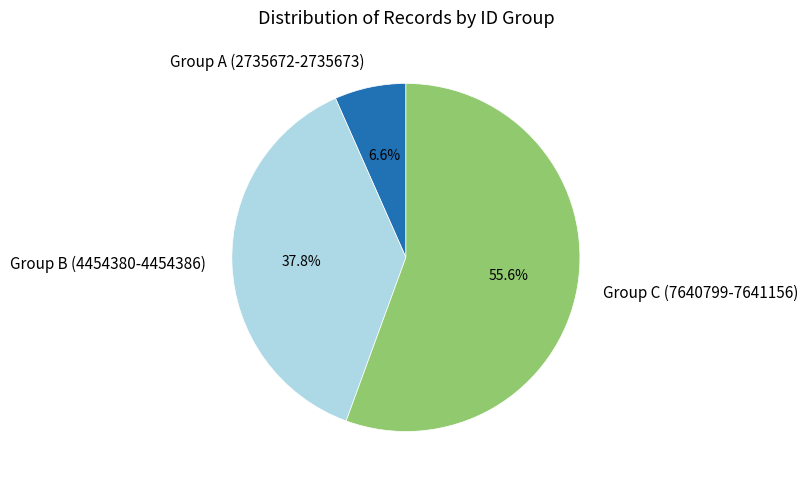

To the nearest percent, what is the difference between the largest and smallest slice percentages?

49%